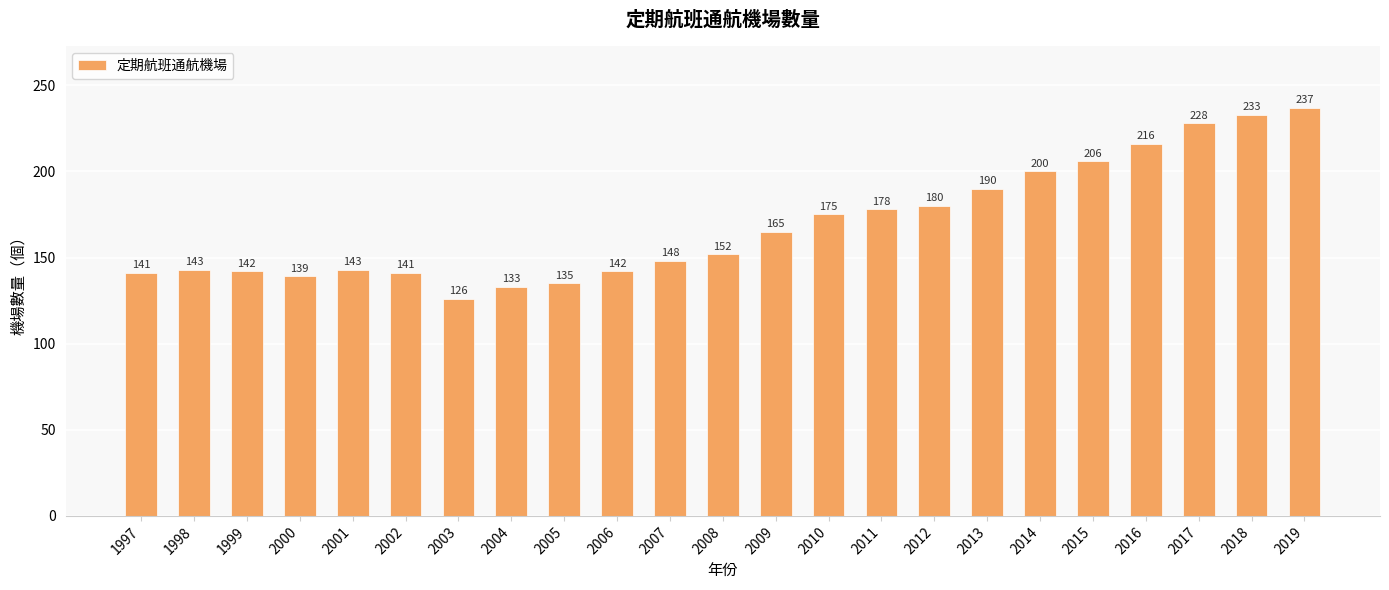

What is the change in value from 2000 to 2006?

+3